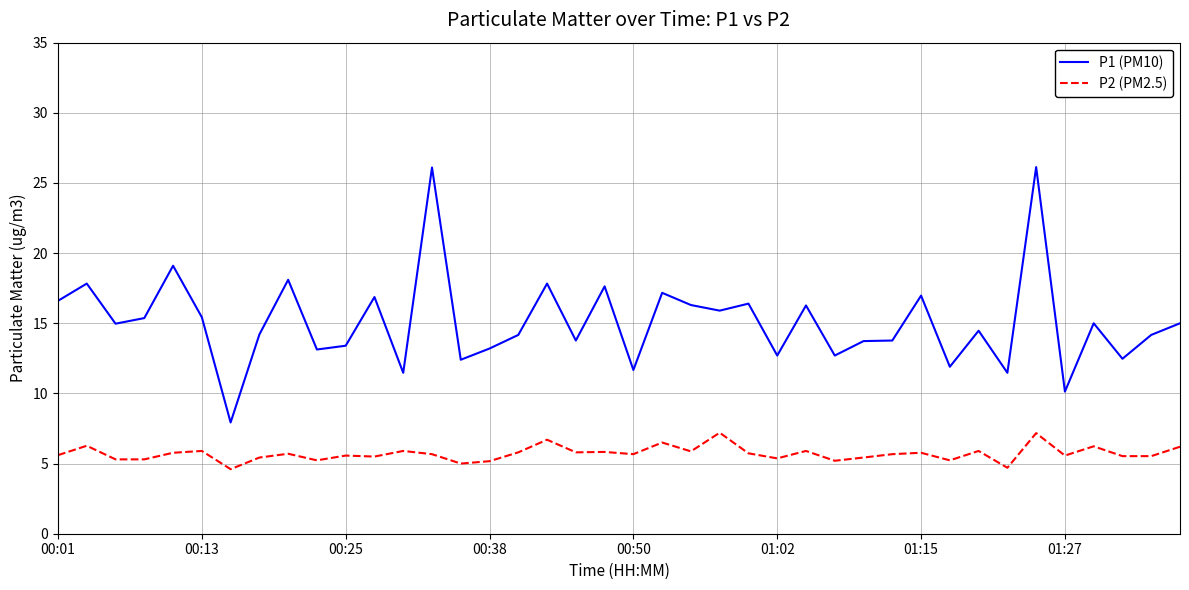

What is the difference between the maximum and minimum values in the P2 (PM2.5) series?

2.6